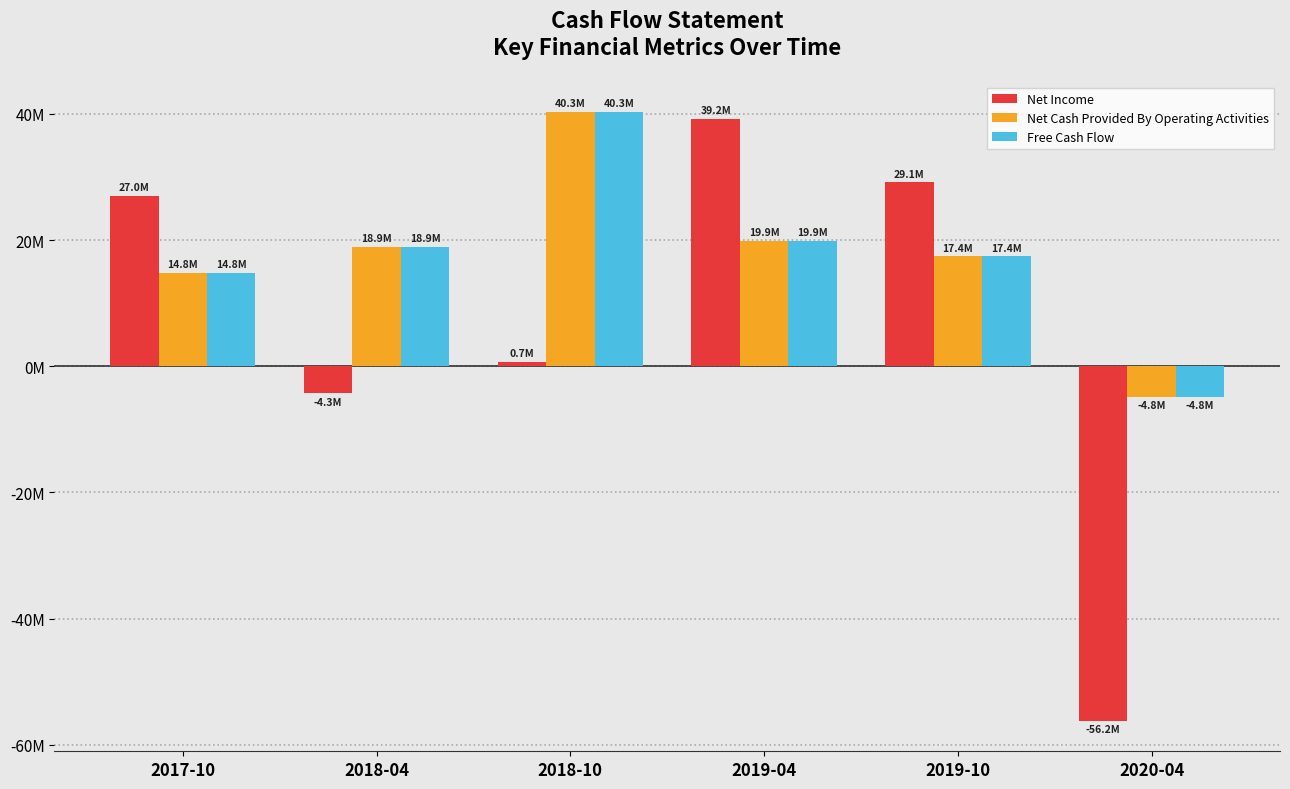

What is the difference between the Net Cash Provided By Operating Activities values at 2018-04 and 2017-10?

4050590.0